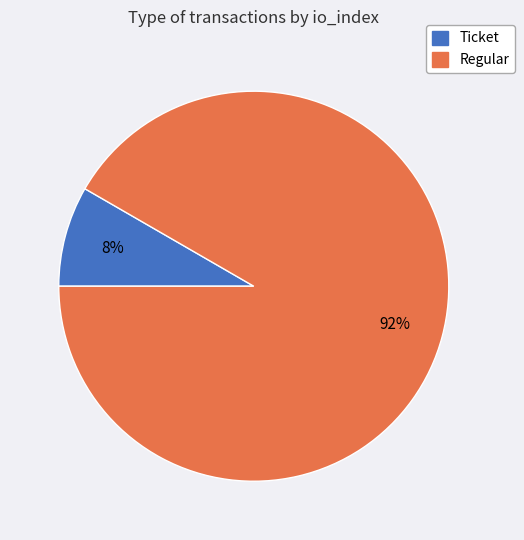

What is the smallest slice in the pie chart?

Ticket